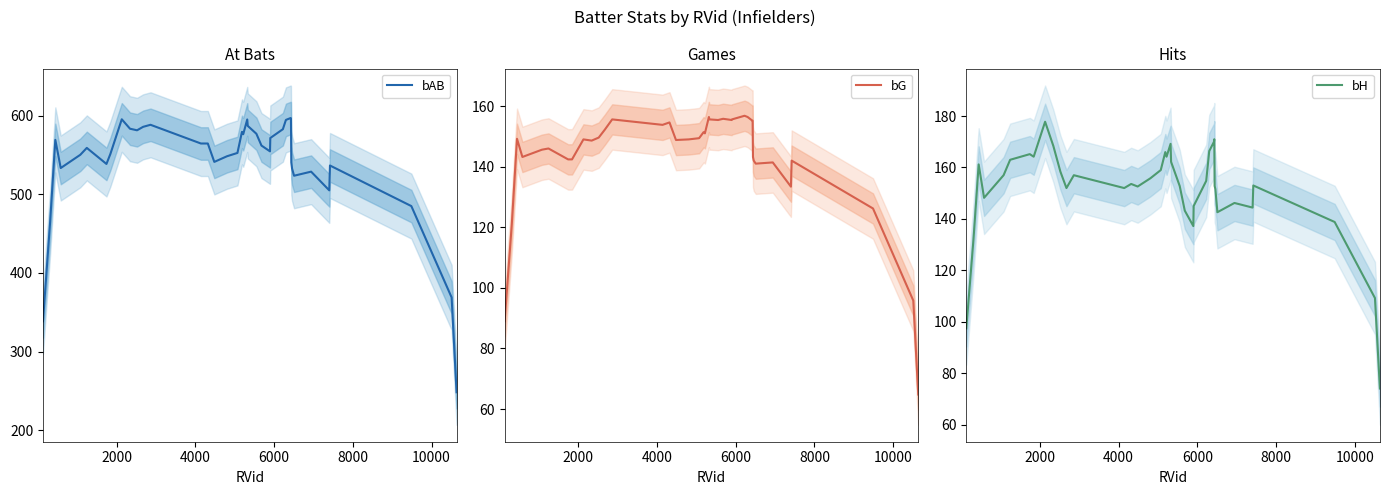

What is the value of the bG point at the 12th from the left?

152.2